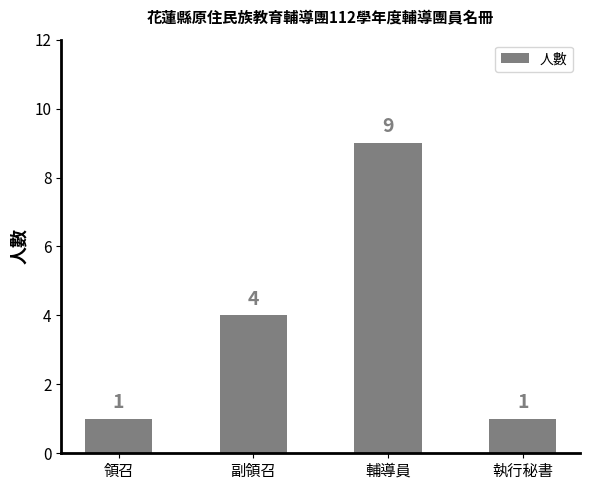

What is the difference between the second highest and second lowest values?

3